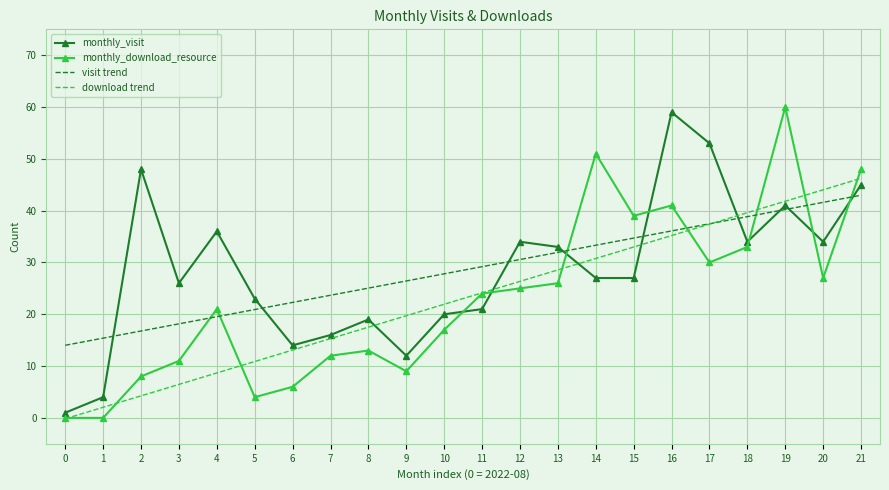

Which category has the highest value in the monthly_visit series?

16